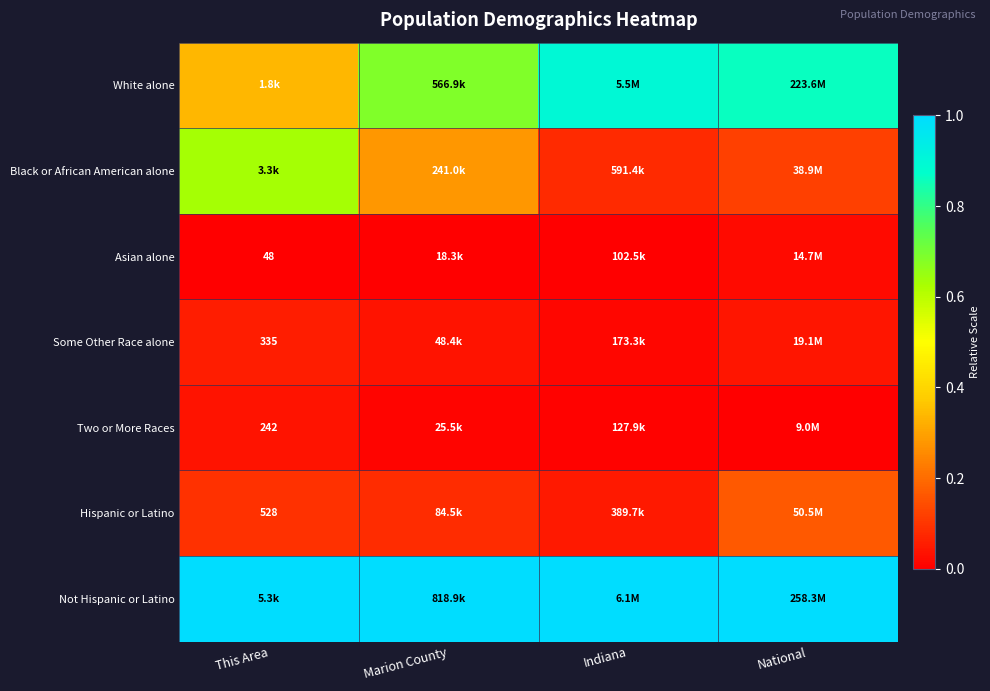

Between This Area and Indiana, which is larger?

Indiana